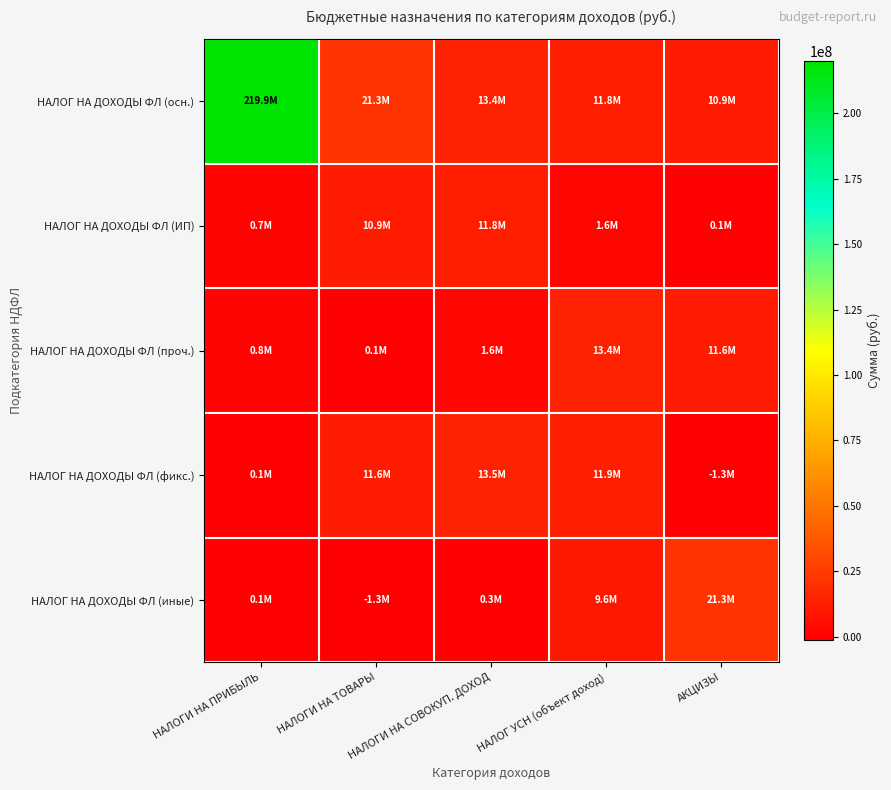

Rank the series by their maximum value, from highest to lowest.

НАЛОГ НА ДОХОДЫ ФЛ (осн.), НАЛОГ НА ДОХОДЫ ФЛ (иные), НАЛОГ НА ДОХОДЫ ФЛ (фикс.), НАЛОГ НА ДОХОДЫ ФЛ (проч.), НАЛОГ НА ДОХОДЫ ФЛ (ИП)